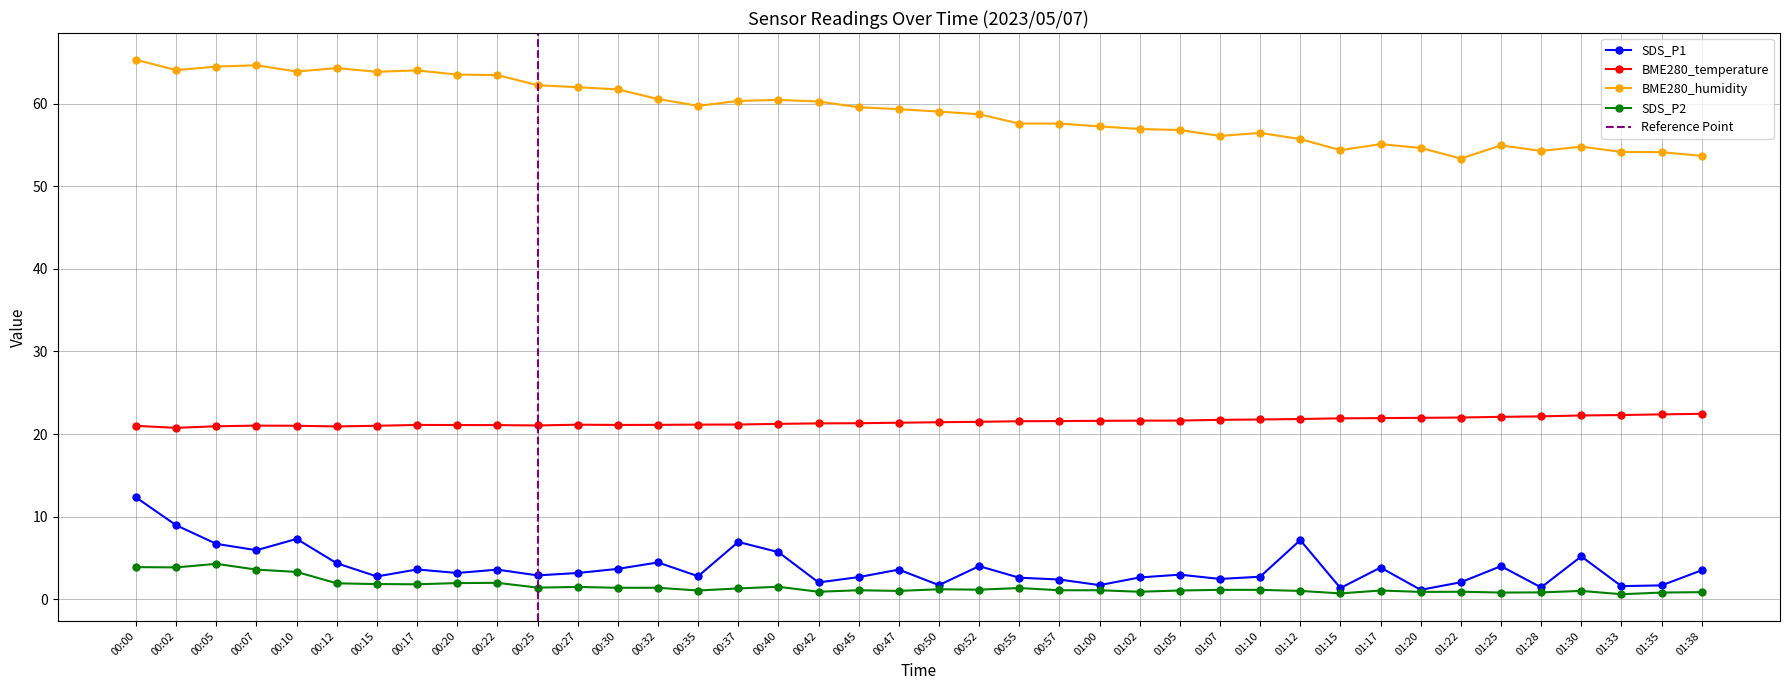

What is the difference between the highest and lowest values at 00:22?

61.5